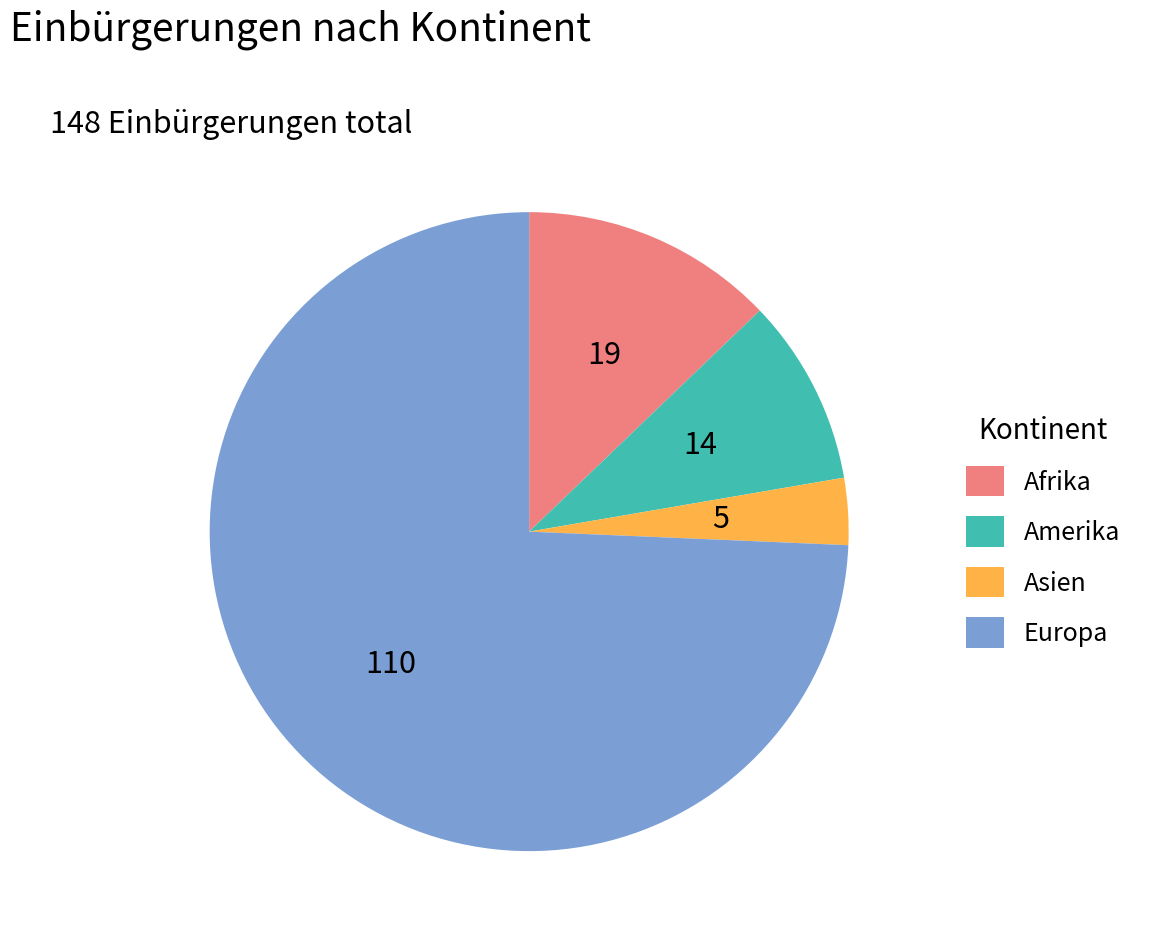

Approximately how many times larger is the value at Amerika compared to Asien?

2.8